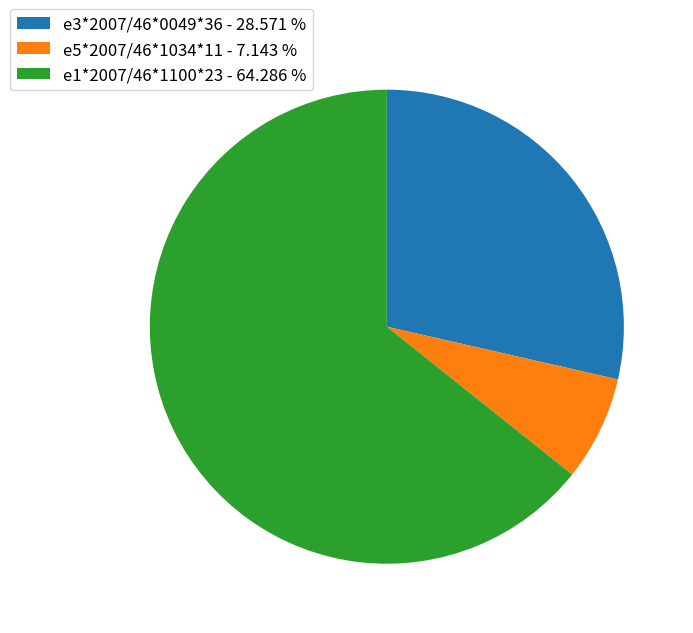

Is the sum of e5*2007/46*1034*11 - 7.143 % and e1*2007/46*1100*23 - 64.286 % greater than half?

Yes